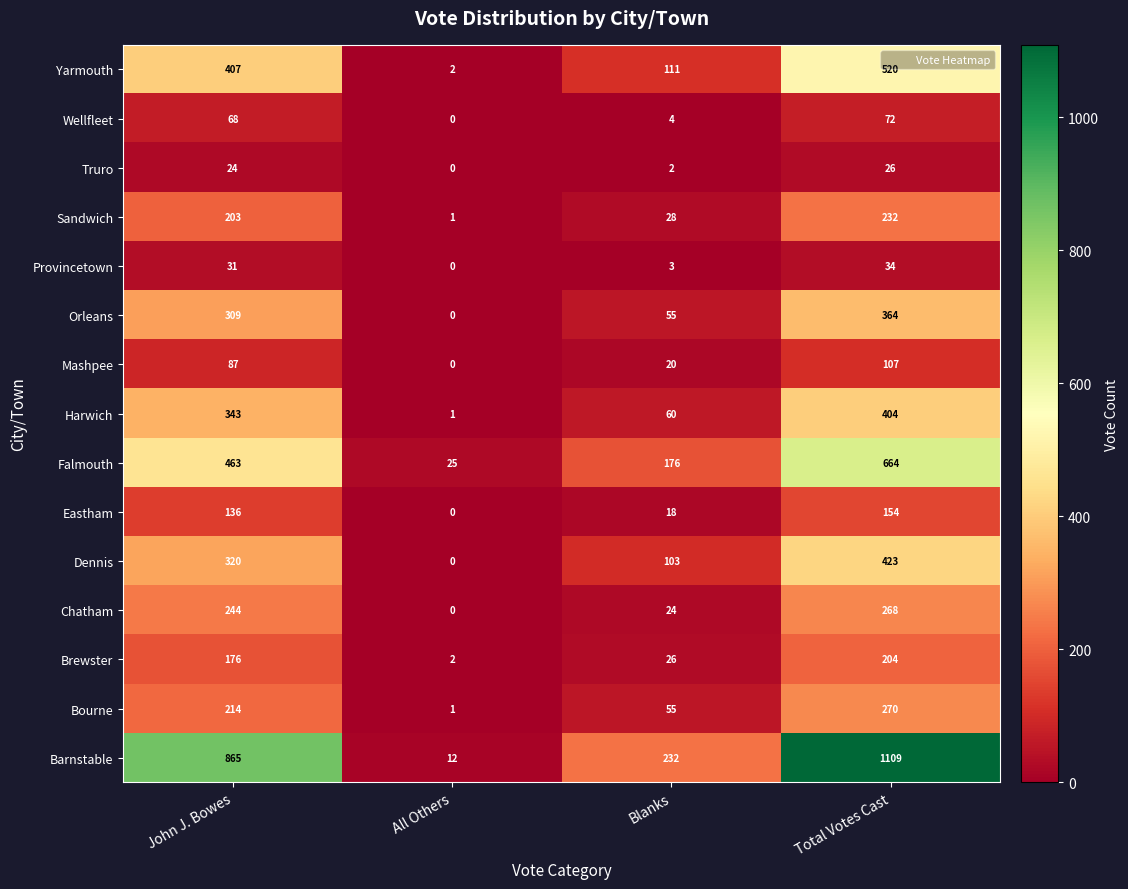

Which series has the largest range (max minus min)?

Barnstable